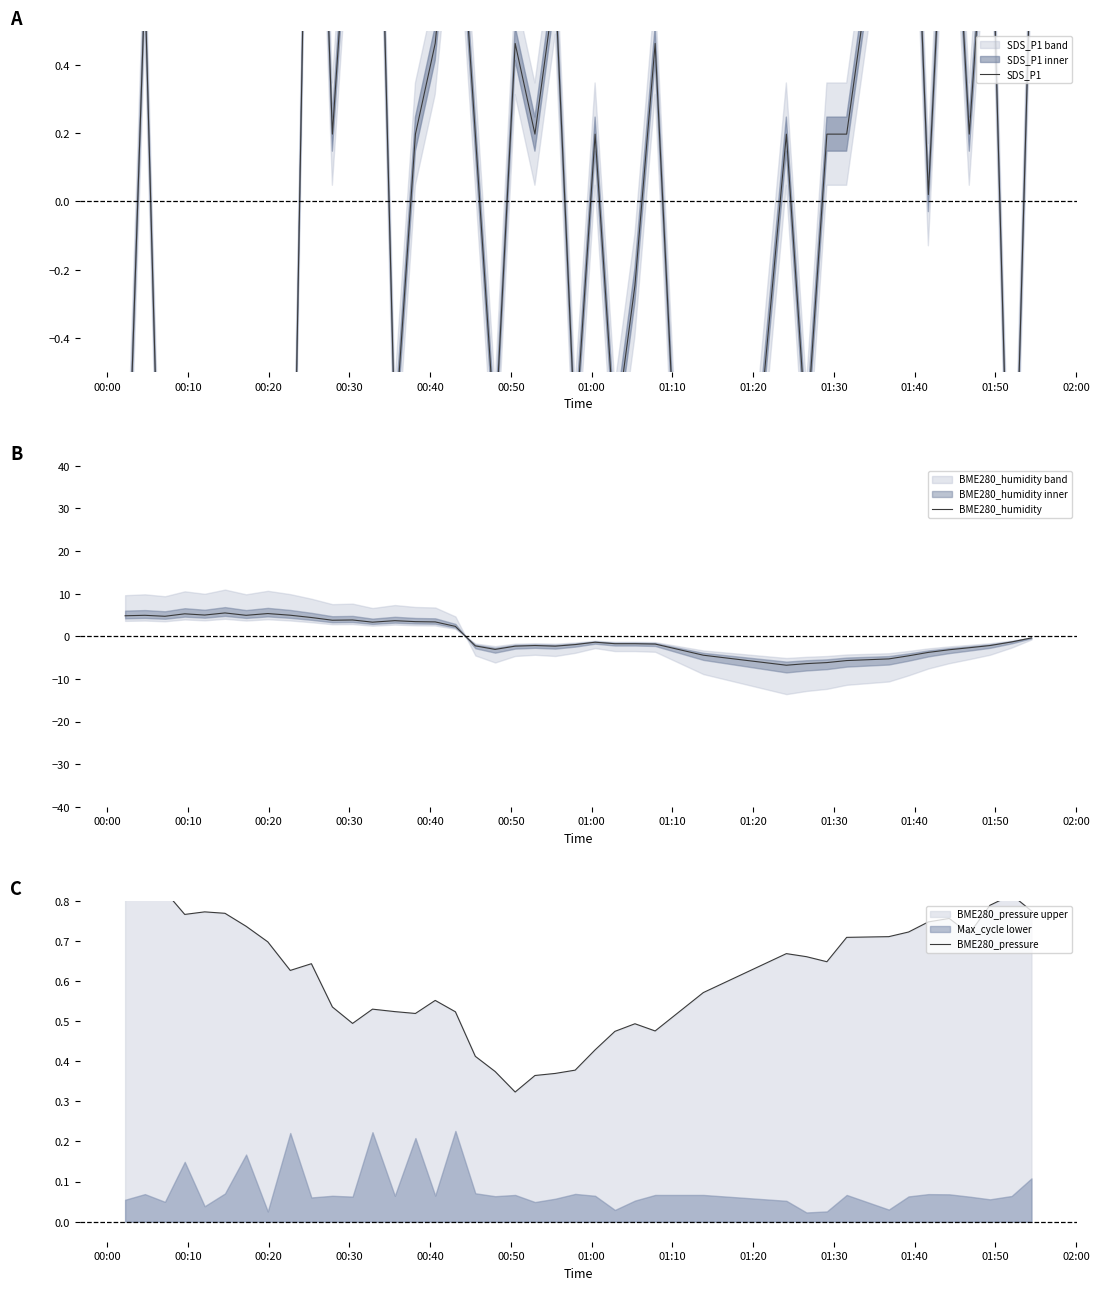

Reading left to right, list all the values displayed in this chart.

SDS_P1: -1.1	0.6	-1.6	-0.7	-0.7	-1.4	-0.7	-1.1	-1.6	2.0	0.2	1.1	2.0	-0.7	0.2	0.5	1.1	0.2	-0.7	0.5	0.2	0.6	-0.7	0.2	-0.7	-0.2	0.5	-2.5	0.2	-0.7	0.2	0.2	1.1	1.5	0.0	1.3	0.2	1.1	-1.3	0.8
BME280_humidity: 4.8	4.9	4.7	5.3	5.0	5.5	4.9	5.3	4.9	4.4	3.8	3.8	3.3	3.7	3.4	3.4	2.3	-2.2	-3.1	-2.3	-2.2	-2.3	-1.9	-1.4	-1.7	-1.7	-1.8	-4.4	-6.8	-6.4	-6.2	-5.7	-5.3	-4.6	-3.8	-3.2	-2.7	-2.2	-1.3	-0.4
BME280_pressure: 0.9	0.8	0.8	0.8	0.8	0.8	0.7	0.7	0.6	0.6	0.5	0.5	0.5	0.5	0.5	0.6	0.5	0.4	0.4	0.3	0.4	0.4	0.4	0.4	0.5	0.5	0.5	0.6	0.7	0.7	0.6	0.7	0.7	0.7	0.7	0.8	0.7	0.8	0.8	0.8